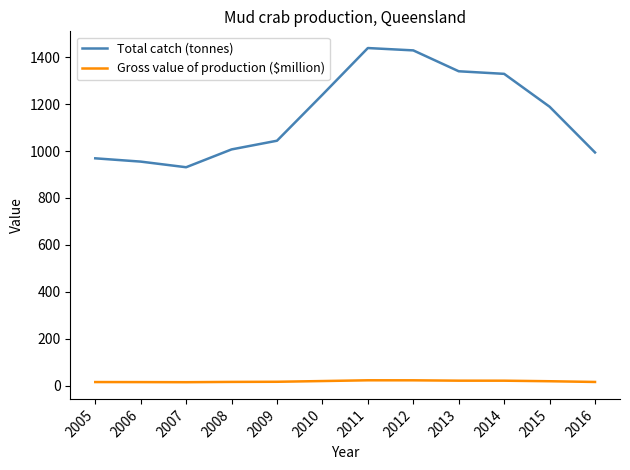

True or false: Gross value of production ($million) and Total catch (tonnes) intersect in this chart.

False